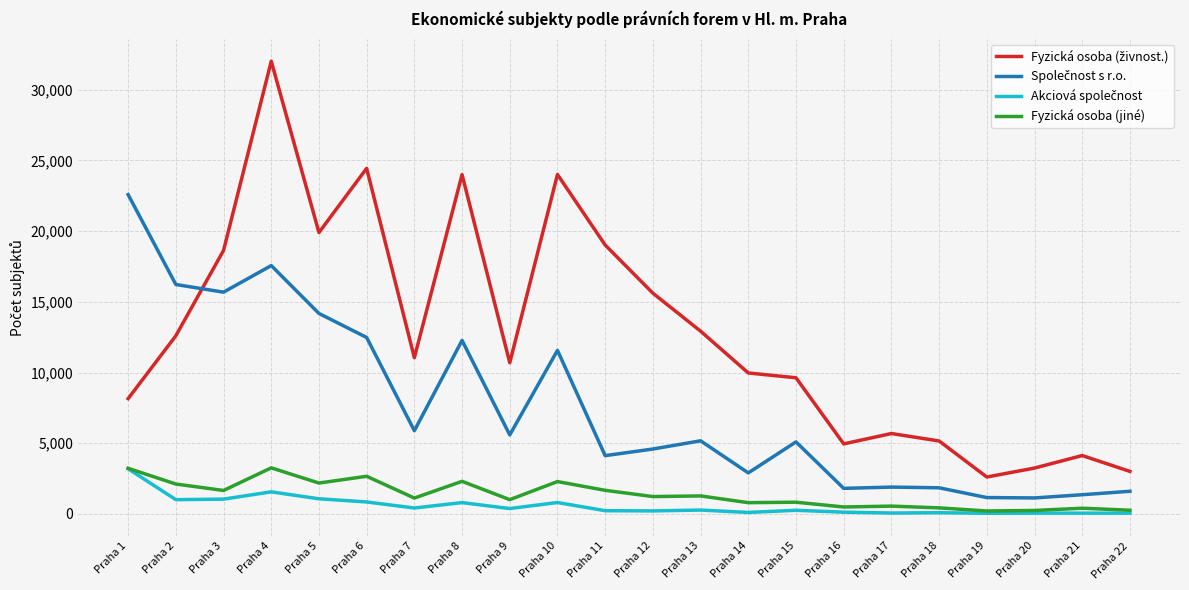

What is the greatest value displayed?

32012